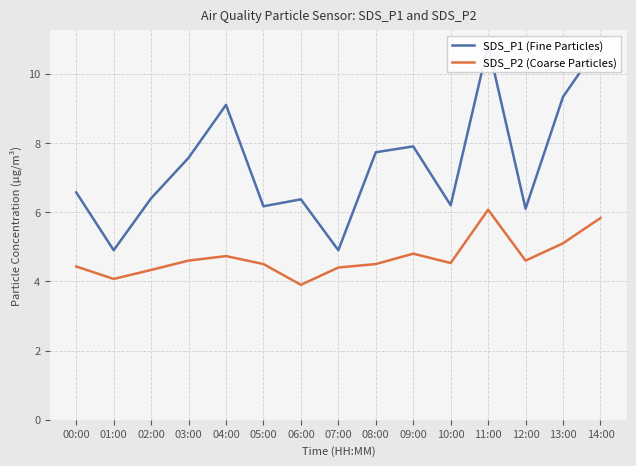

What is the greatest value displayed?

10.9